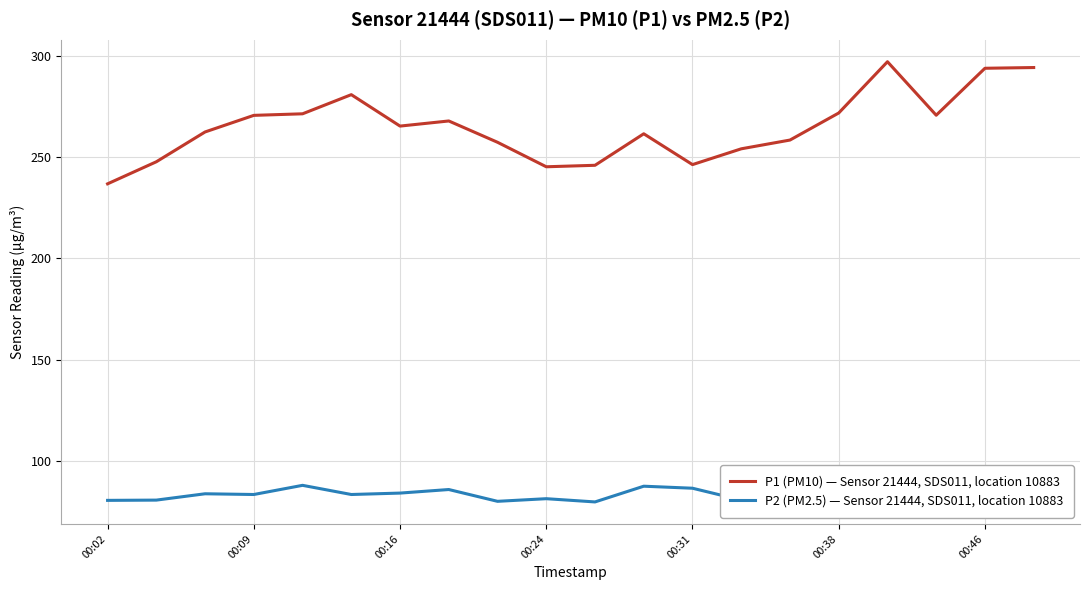

In P1 (PM10) — Sensor 21444, SDS011, location 10883, how many points are lower than both neighbors (excluding endpoints)?

4